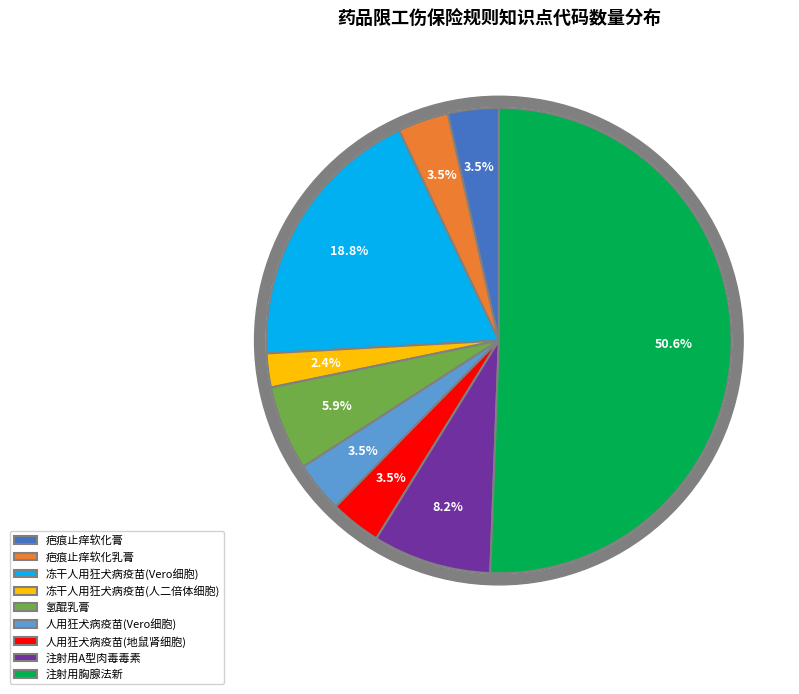

Is there a majority slice in this chart?

Yes